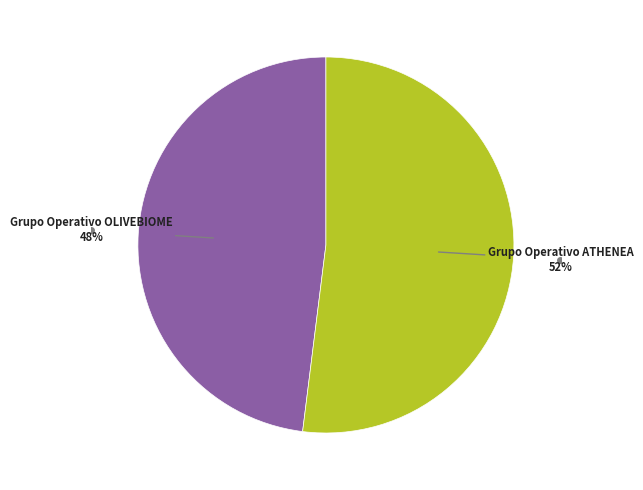

Does any single category account for the majority?

Yes